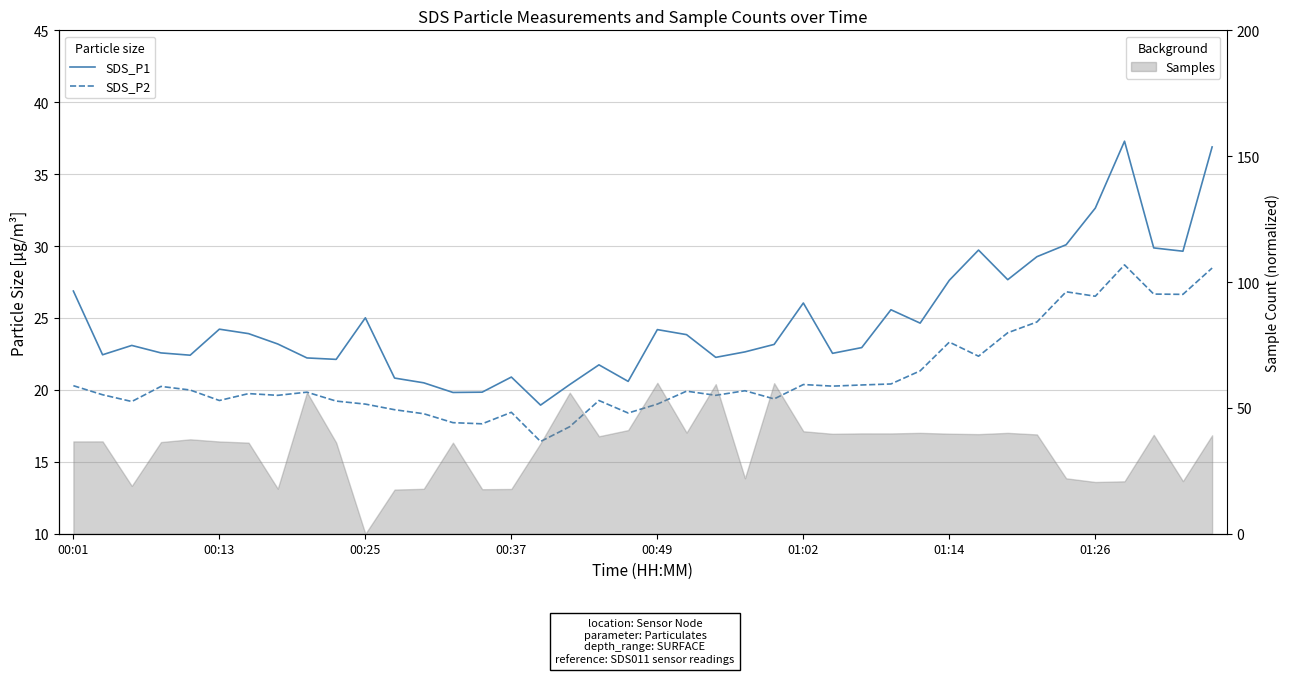

At how many categories does at least one series exceed 31?

3